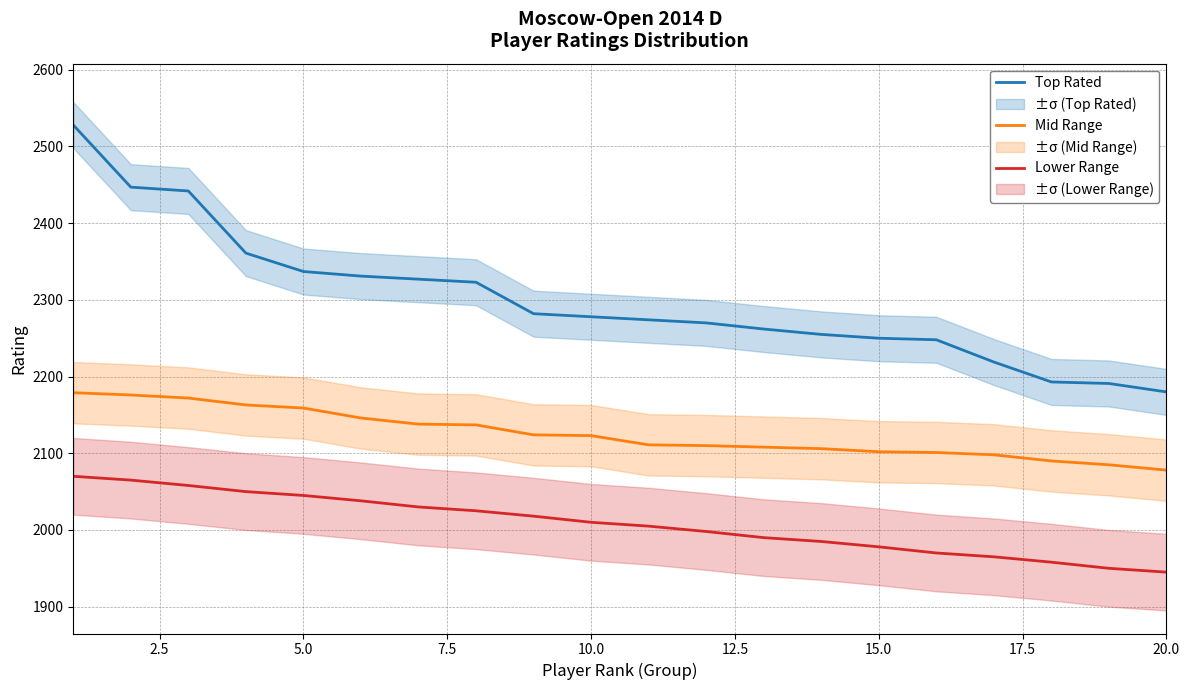

The value of Mid Range at 5.0 is 3048. True or false?

False